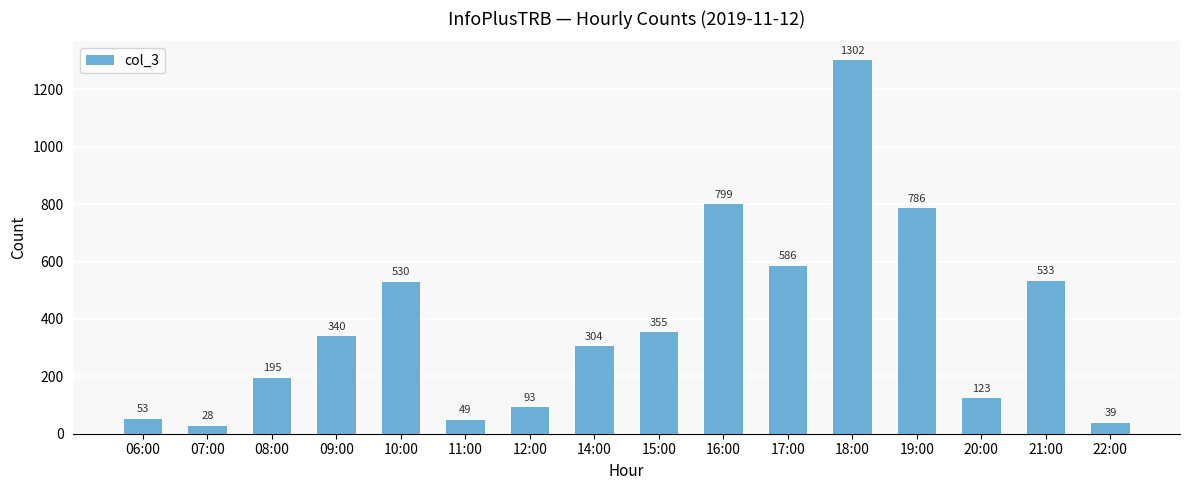

List the labels in order of value, smallest first.

07:00, 22:00, 11:00, 06:00, 12:00, 20:00, 08:00, 14:00, 09:00, 15:00, 10:00, 21:00, 17:00, 19:00, 16:00, 18:00